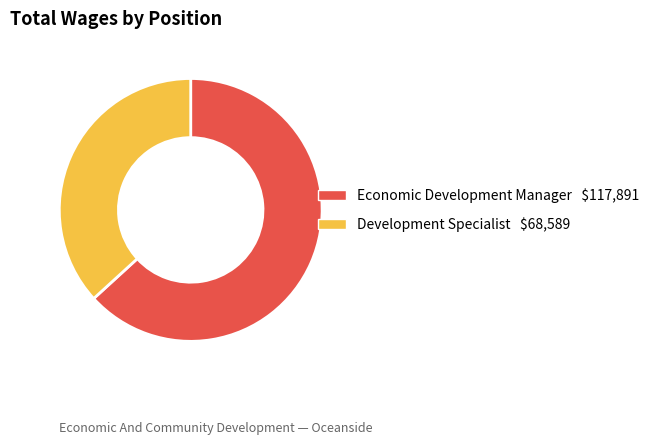

Is there any slice that represents more than half of the pie?

Yes